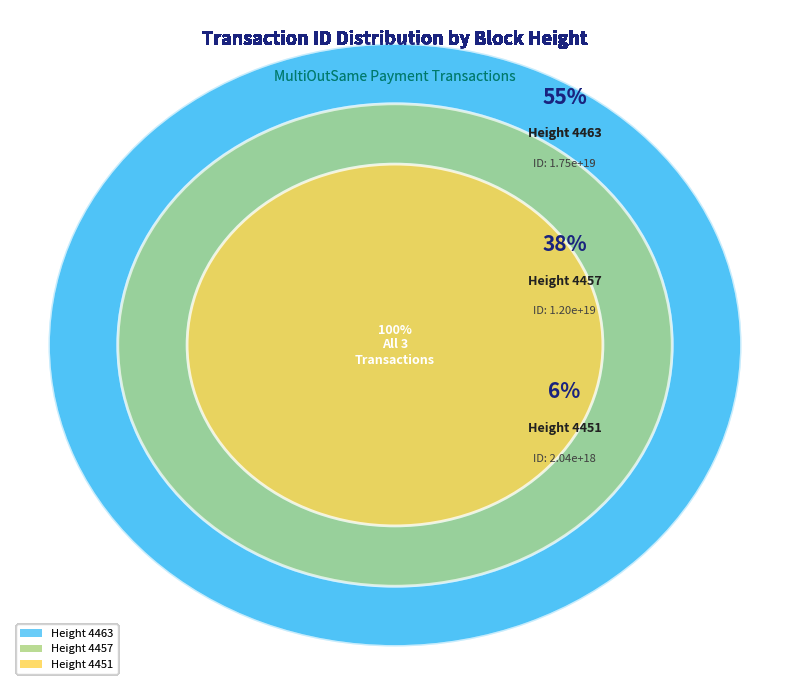

How many segments does this pie chart have?

3